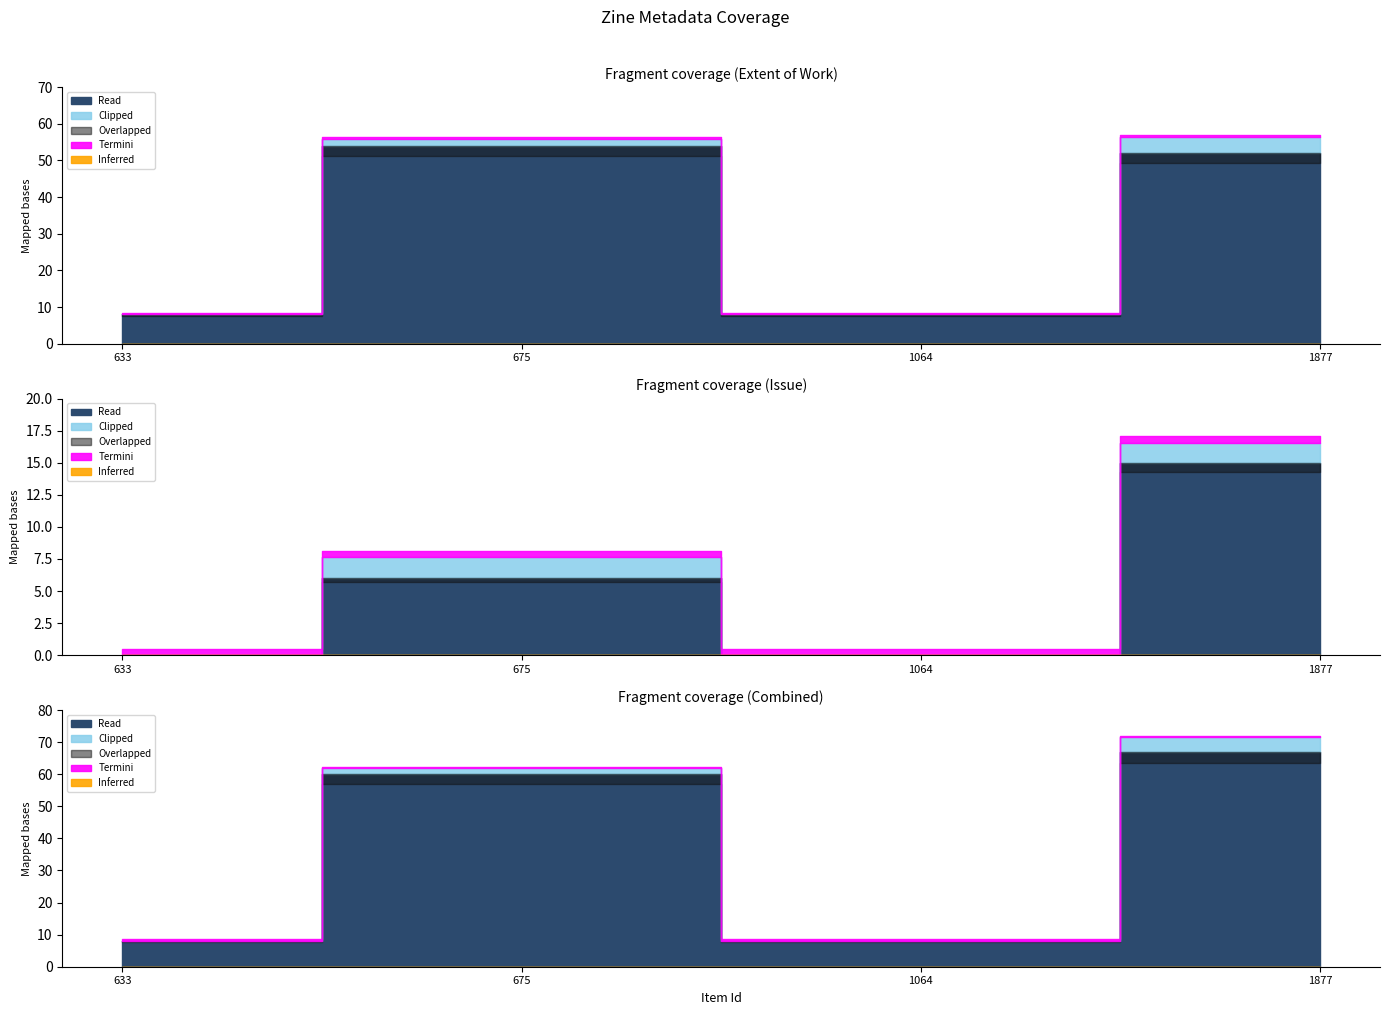

List the labels in order of Issue value, smallest first.

633, 1064, 675, 1877